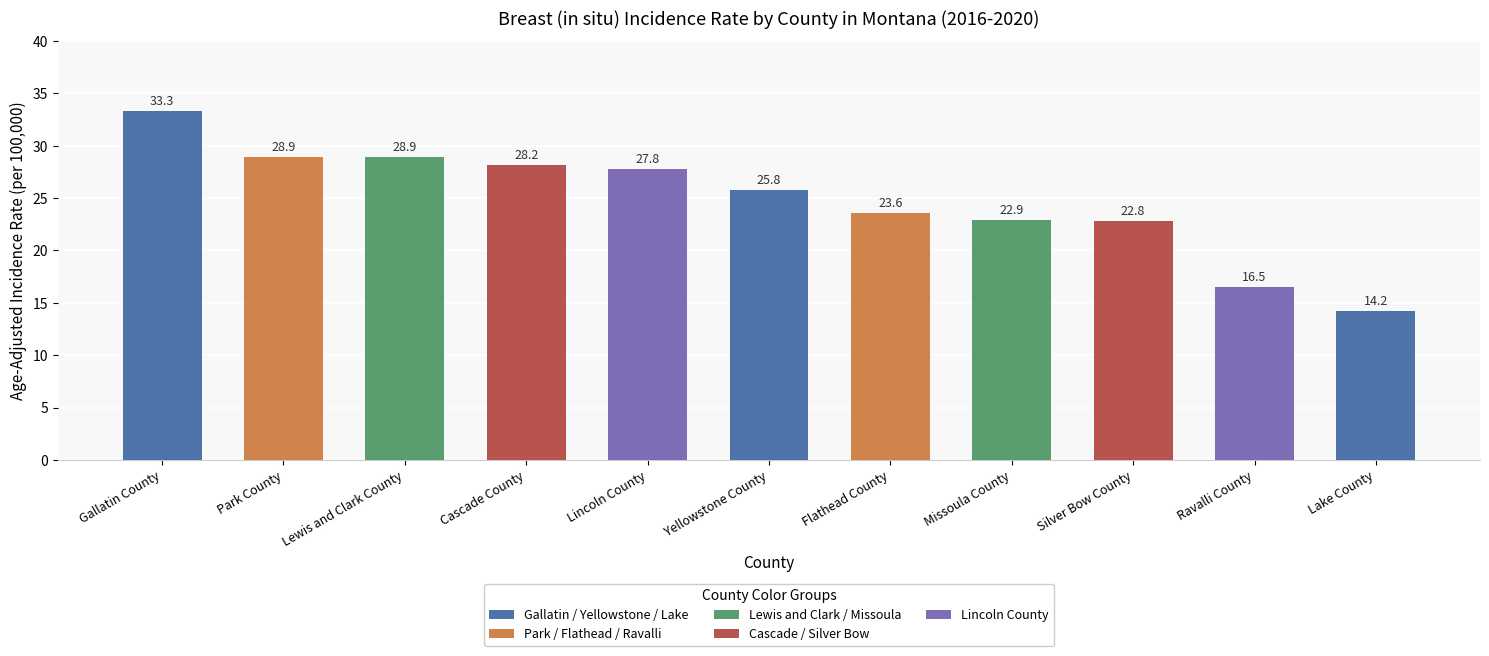

What is the label of the 4th bar from the left?

Cascade County